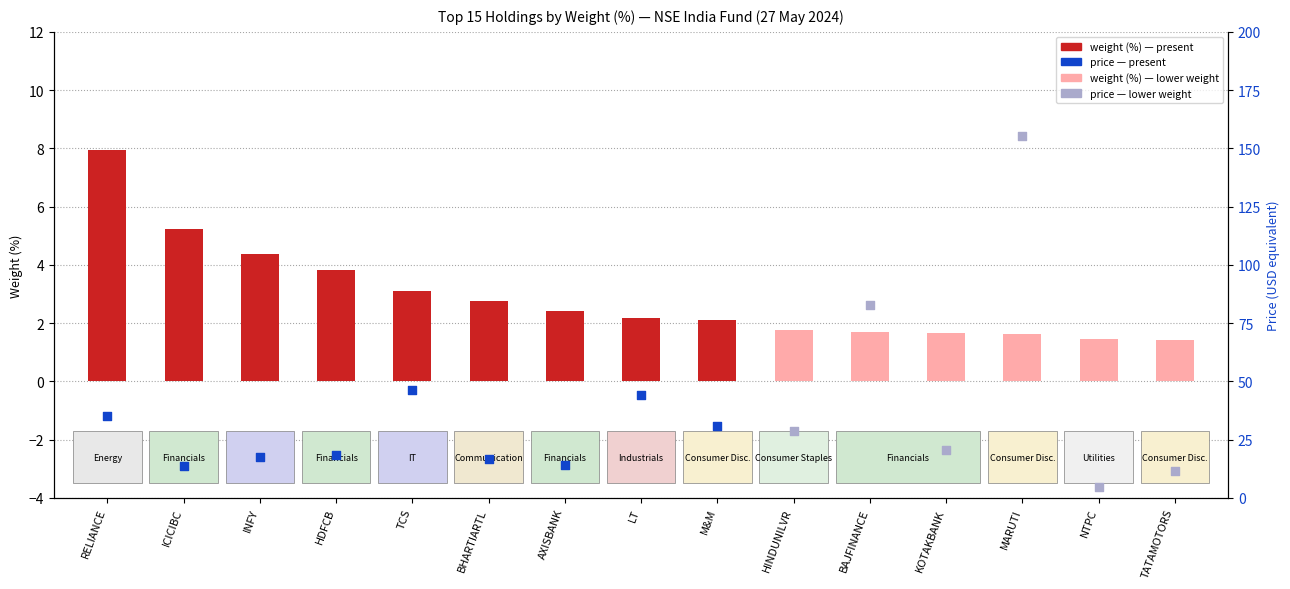

Between BAJFINANCE and BHARTIARTL, which is larger?

BHARTIARTL